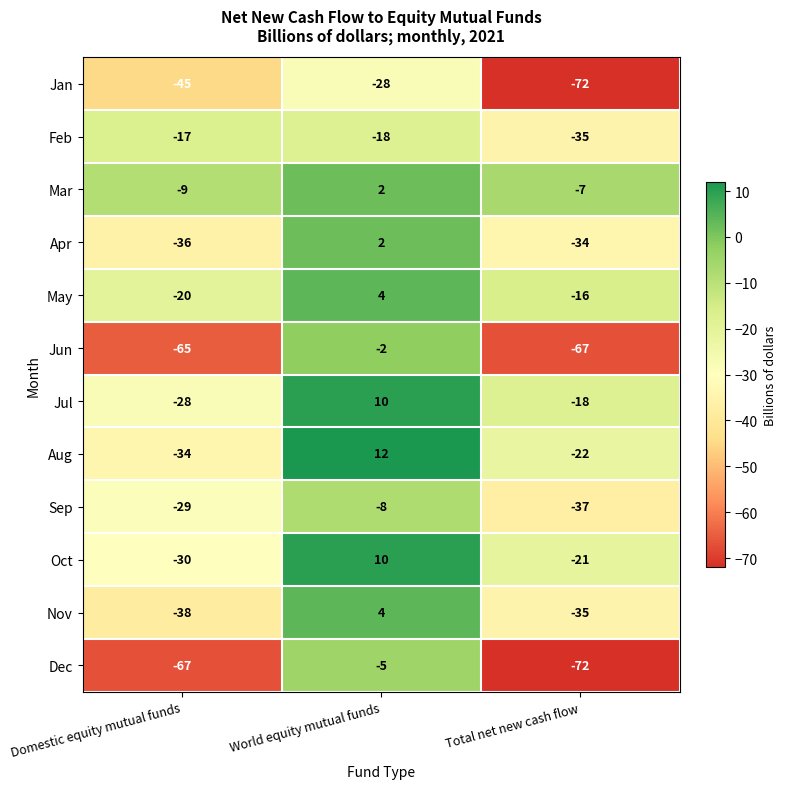

The Apr series shows -34 at Total net new cash flow. True or false?

True